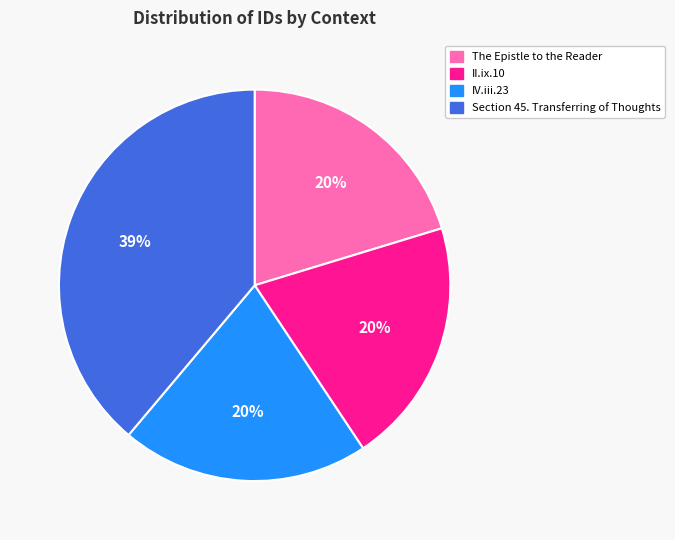

Is the sum of Section 45. Transferring of Thoughts and II.ix.10 greater than half?

Yes